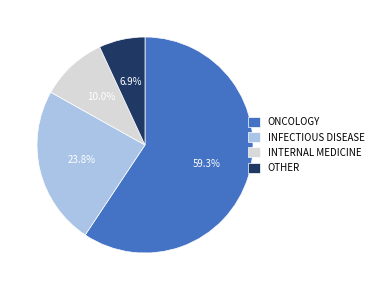

Is it true that INFECTIOUS DISEASE is 31% of the pie?

False